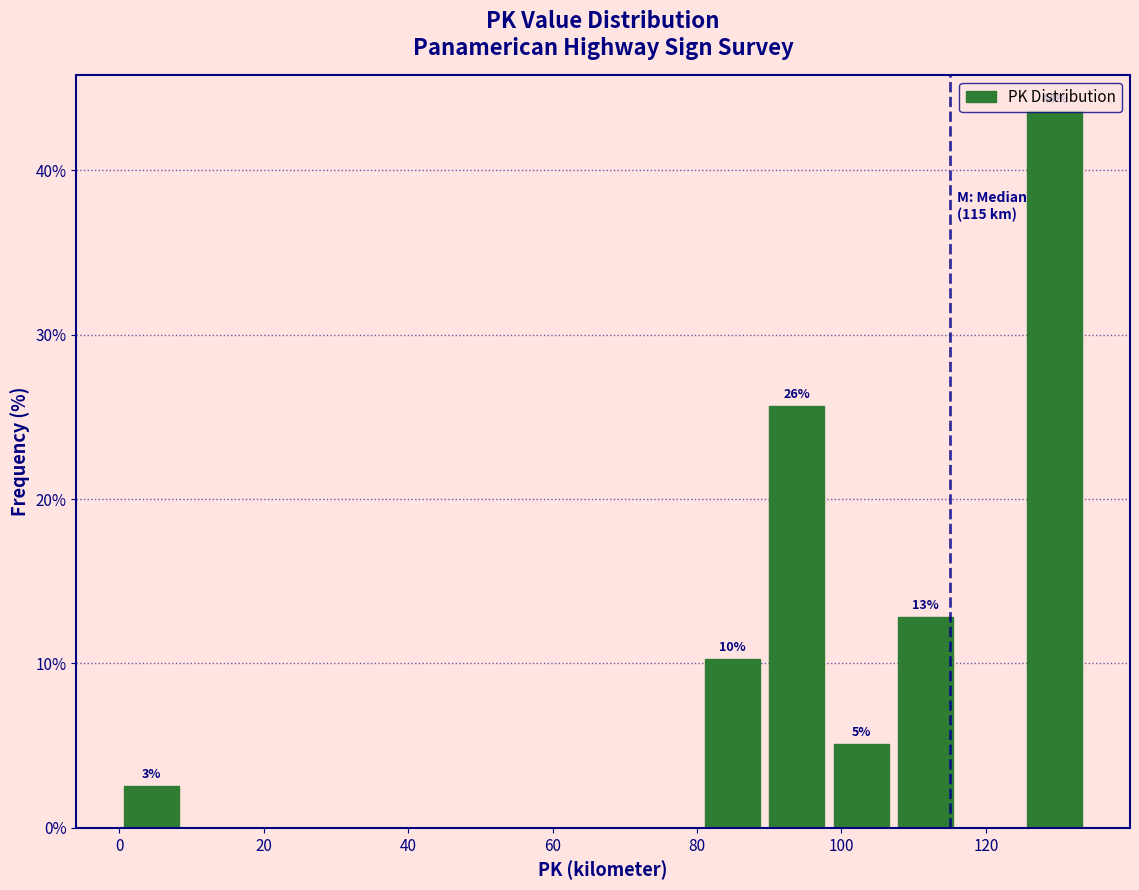

Which range on the x-axis has the tallest bar?

126 to 134